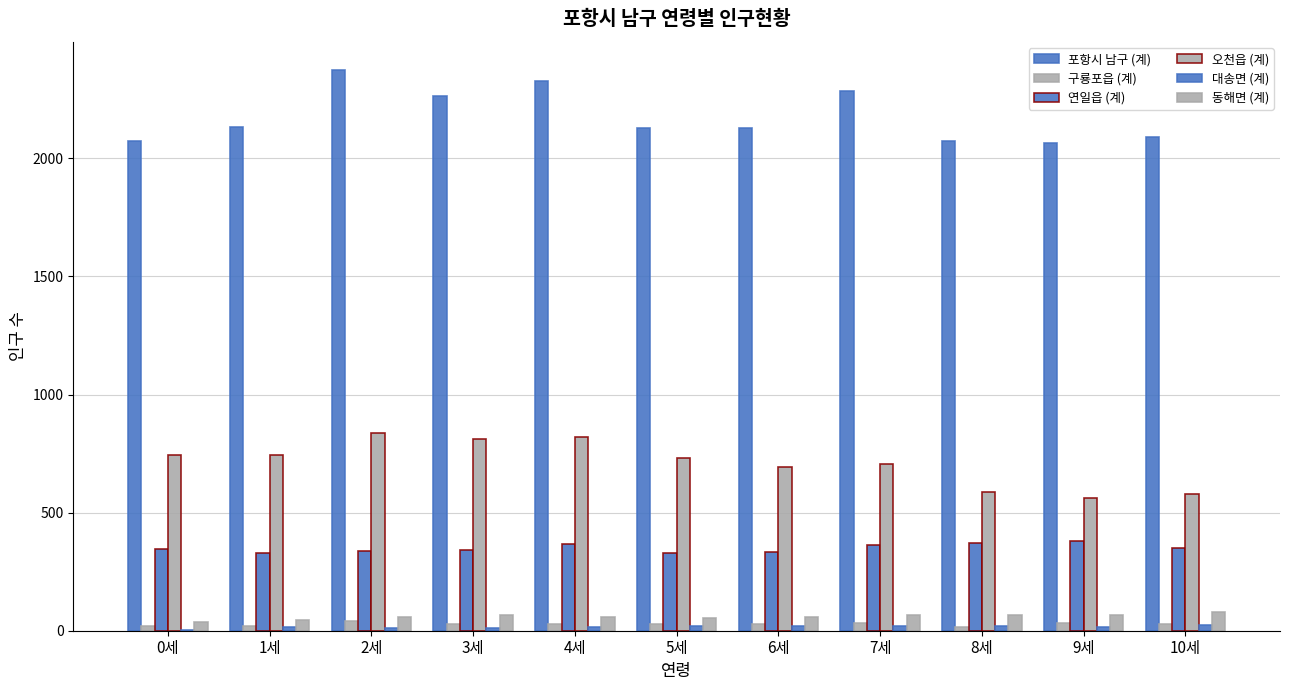

What is the sum of the 동해면 (계) values at 9세 and 8세?

136